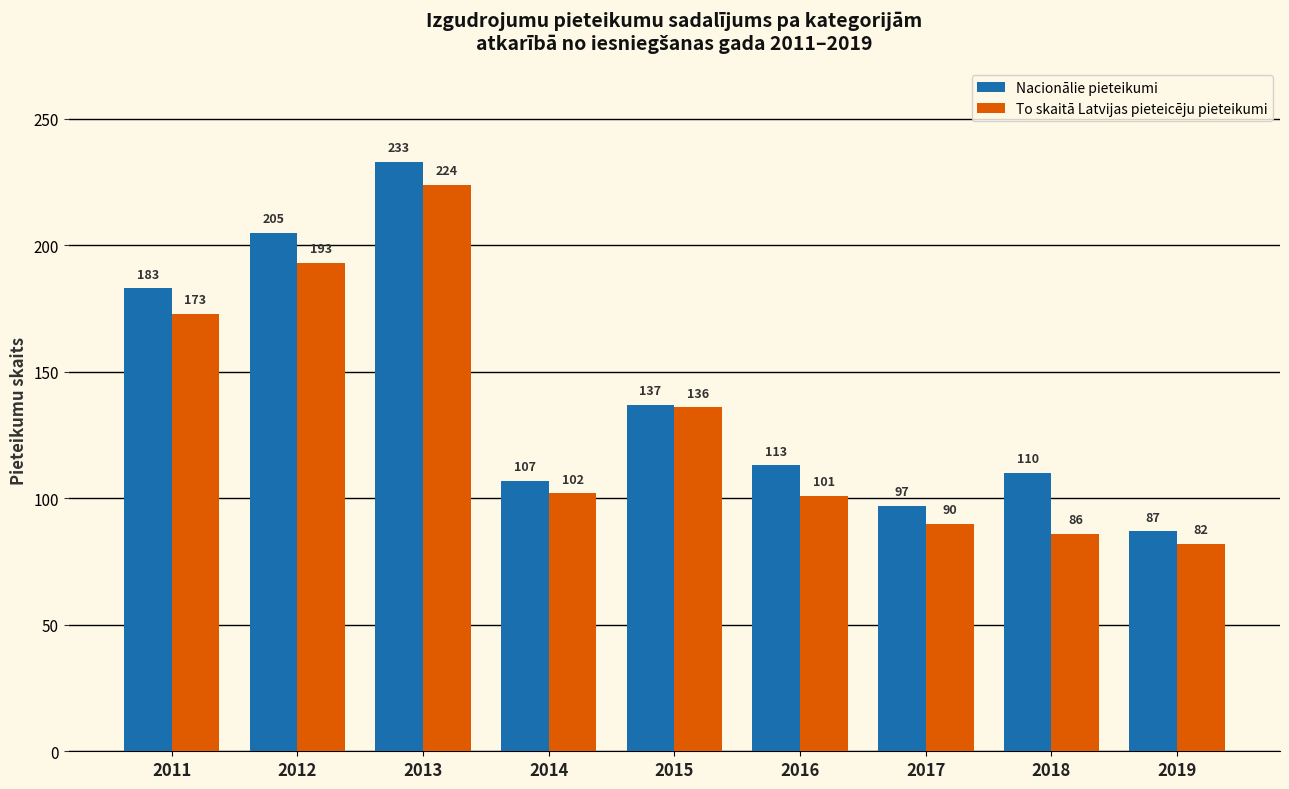

How many values in the Nacionālie pieteikumi series are below 113?

4